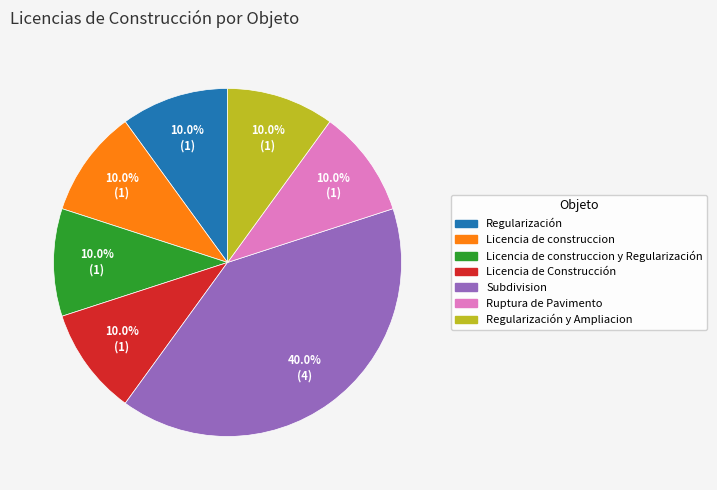

Does any single category account for the majority?

No